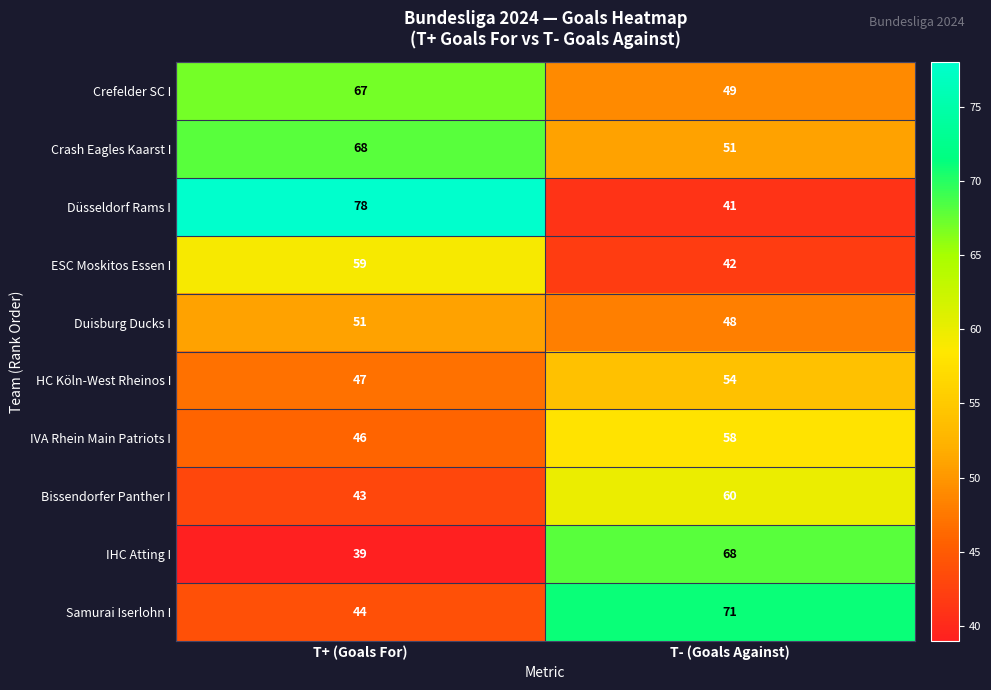

Reading left to right, what are all the values shown in this chart?

Crefelder SC I: 67	49
Crash Eagles Kaarst I: 68	51
Düsseldorf Rams I: 78	41
ESC Moskitos Essen I: 59	42
Duisburg Ducks I: 51	48
HC Köln-West Rheinos I: 47	54
IVA Rhein Main Patriots I: 46	58
Bissendorfer Panther I: 43	60
IHC Atting I: 39	68
Samurai Iserlohn I: 44	71